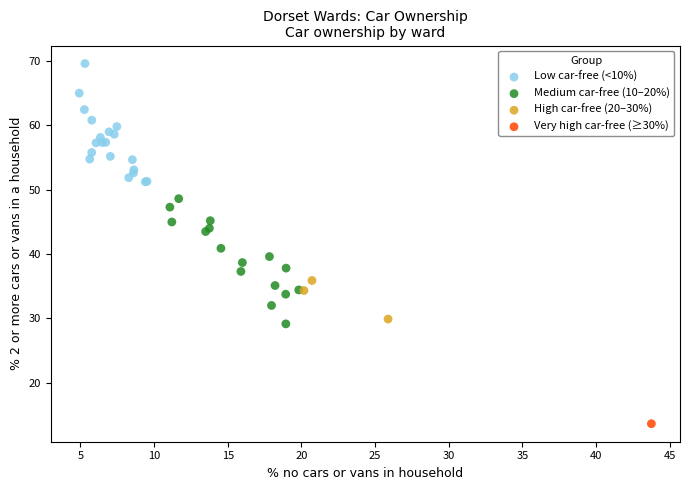

Which series reaches the maximum Y coordinate?

Low car-free (<10%)